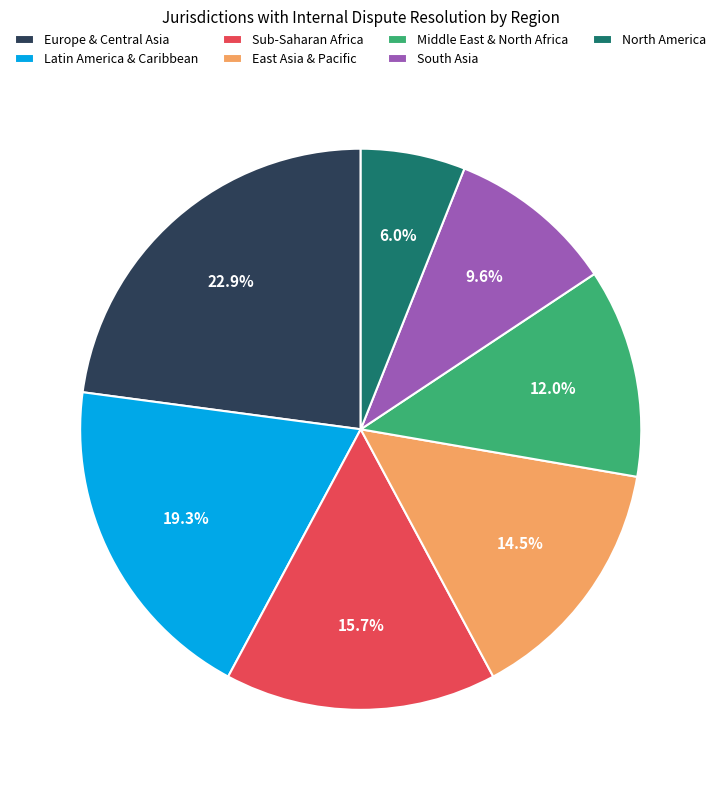

Do Middle East & North Africa and South Asia together represent more than half of the pie?

No